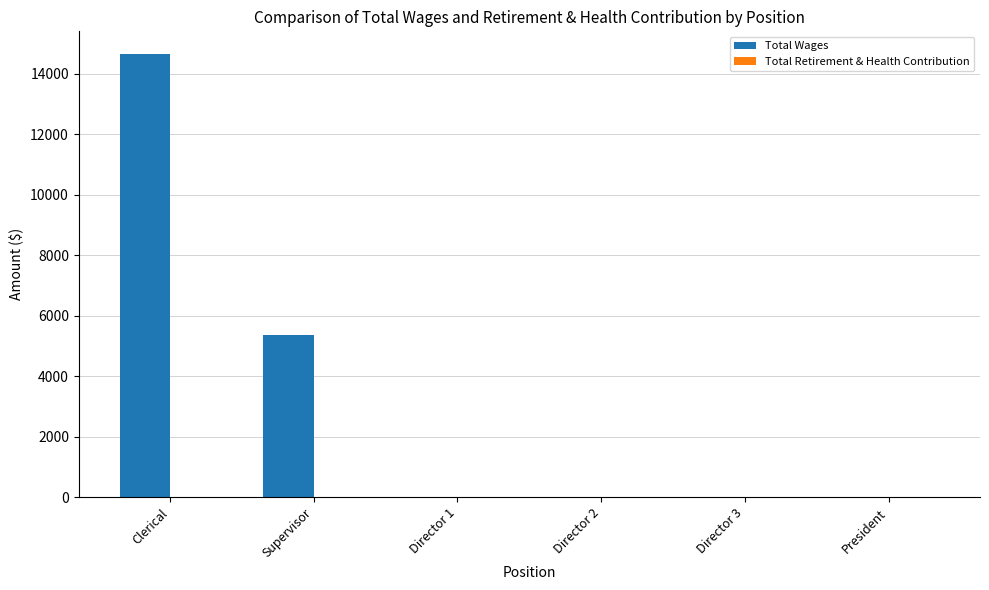

What is the sum of all values?

20024